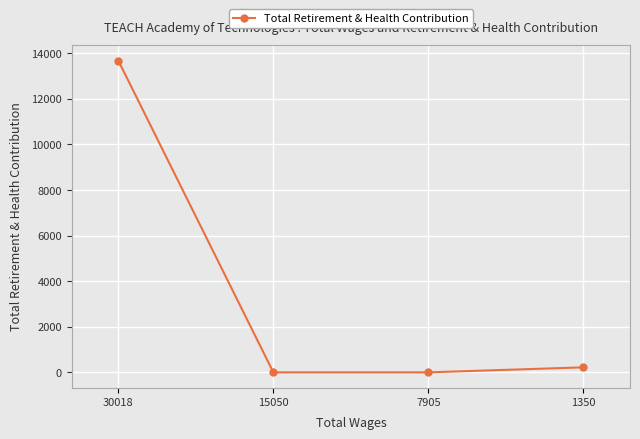

What is the greatest value displayed?

13674